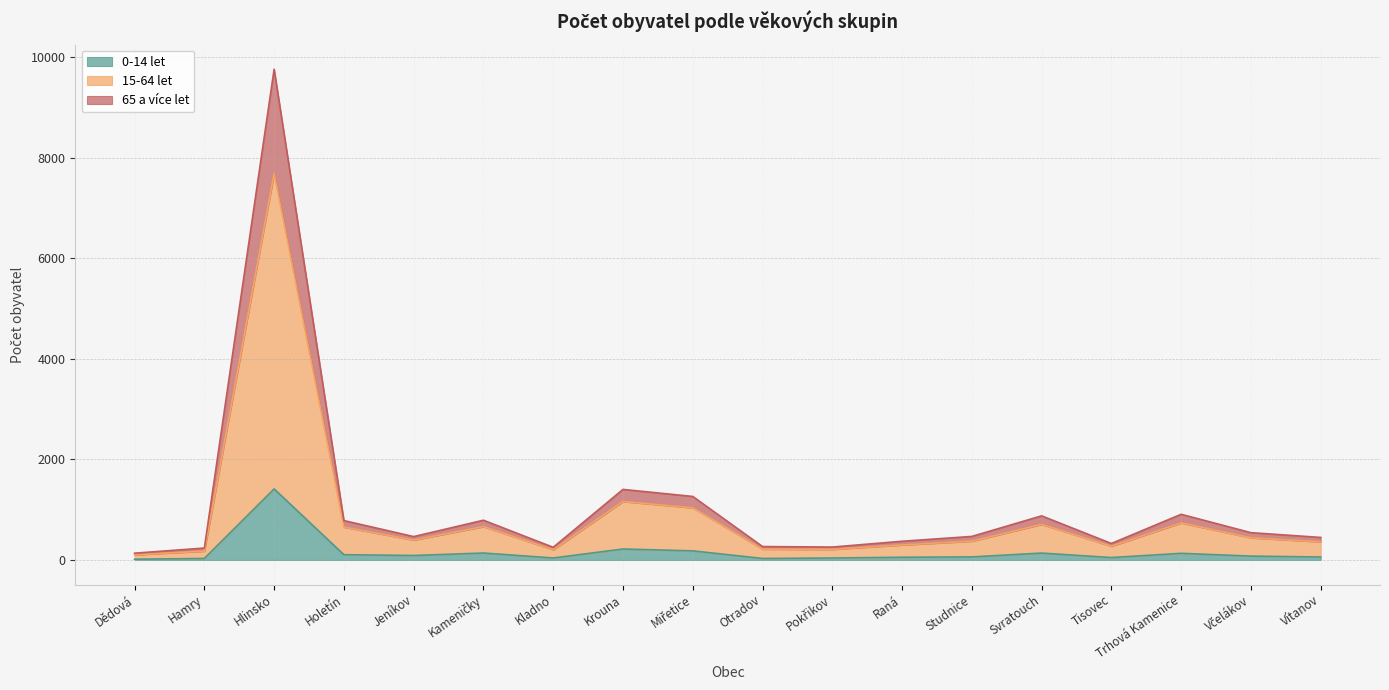

Count the number of data series in this chart.

3